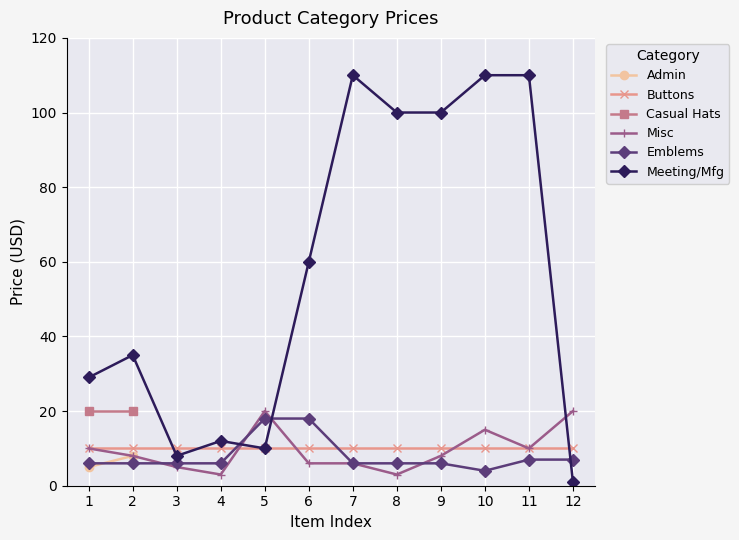

True or false: Misc has a value of 10 at 1.

True